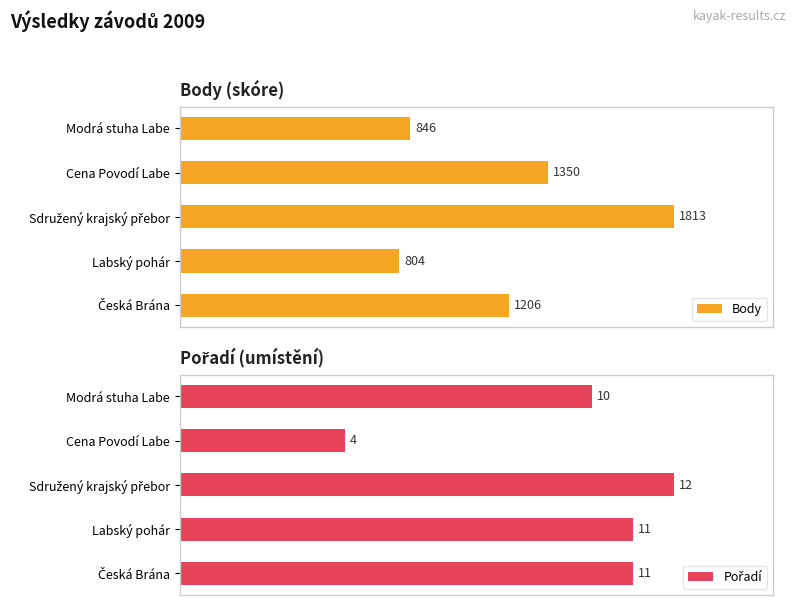

What are all the series names shown in the legend?

Body, Pořadí